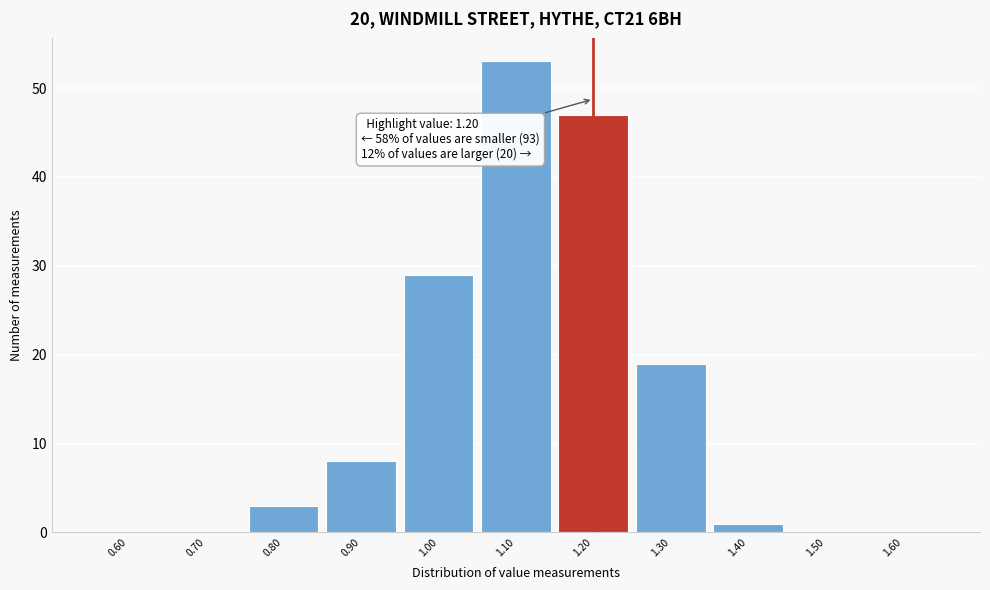

Which range on the x-axis has the tallest bar?

1.05 to 1.15